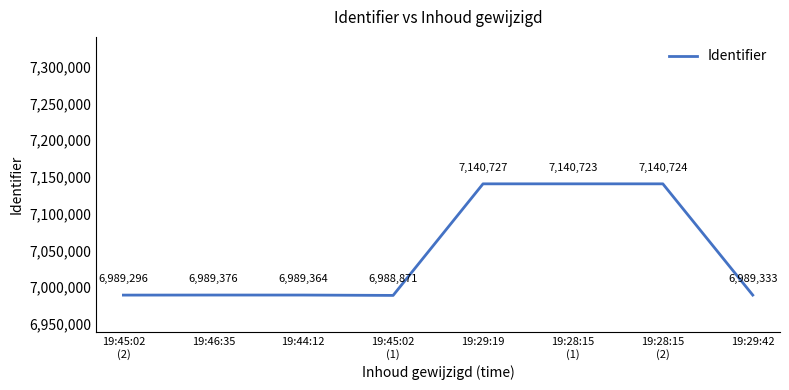

What is the change in value from 19:45:02
(2) to 19:28:15
(2)?

+151428